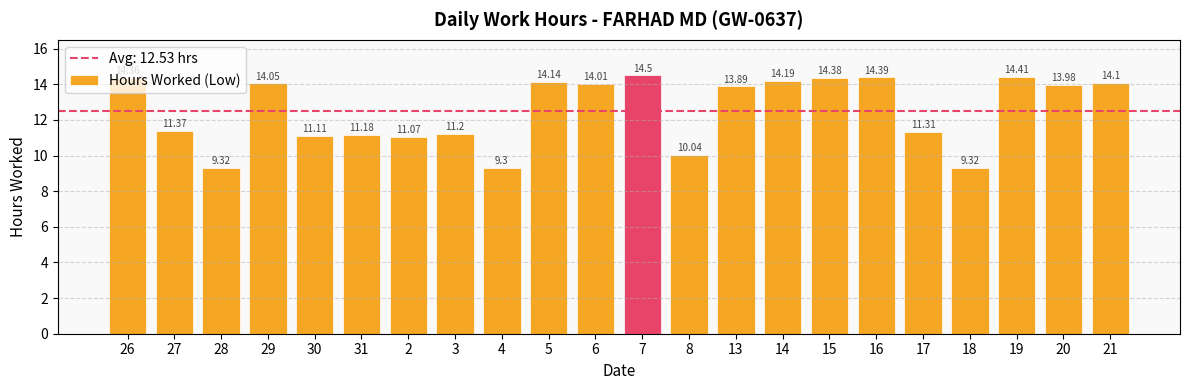

Between 16 and 8, which is larger?

16